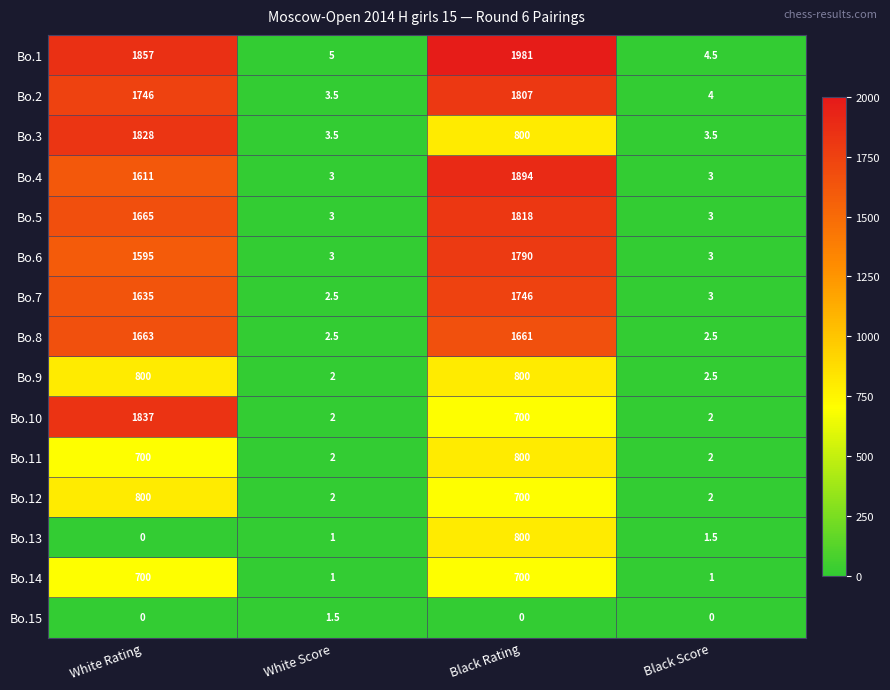

The value of Bo.15 at White Rating is 0.0. True or false?

True